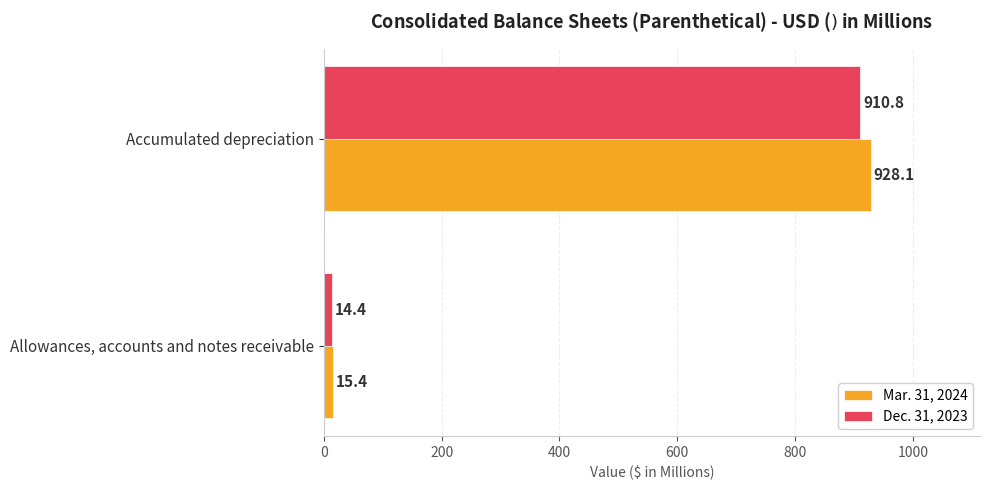

True or false: Dec. 31, 2023 has a value of 910.8 at Accumulated depreciation.

True